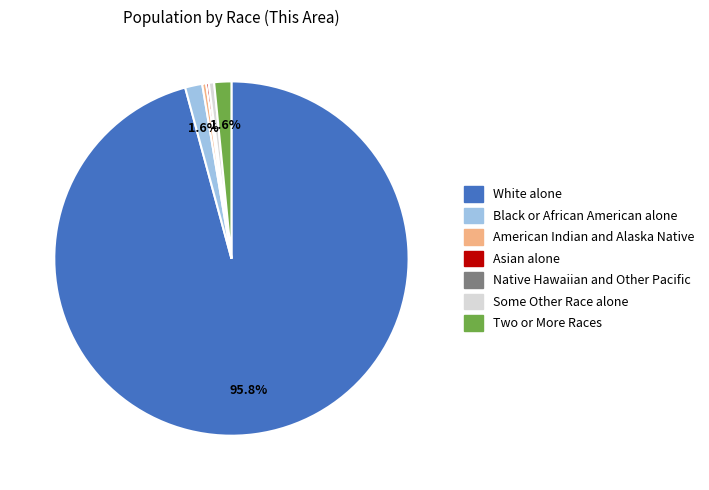

Which slice is the largest?

White alone